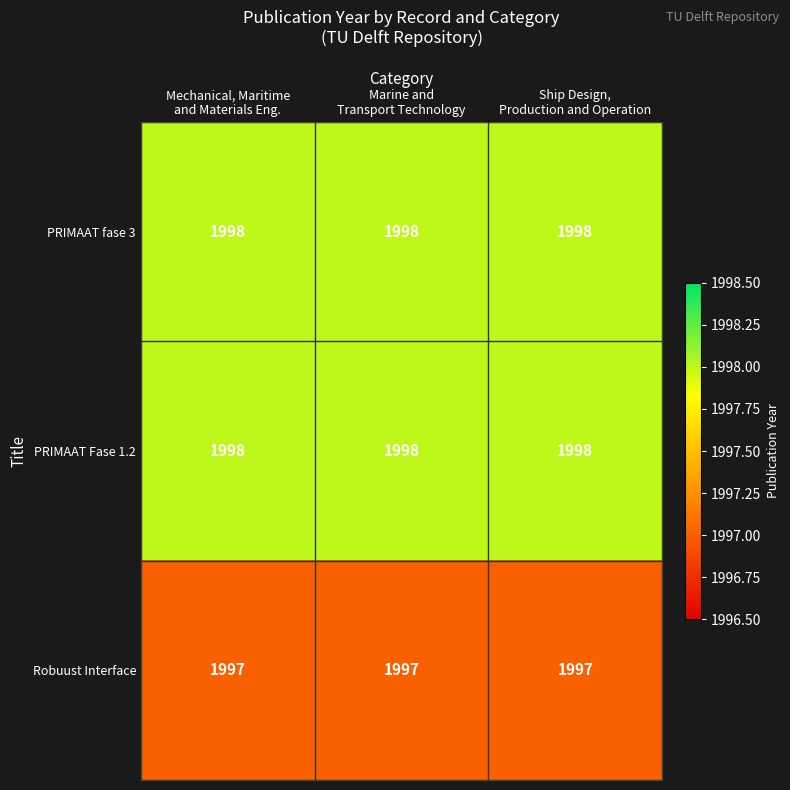

What is the difference between the highest and lowest values at Mechanical, Maritime
and Materials Eng.?

1